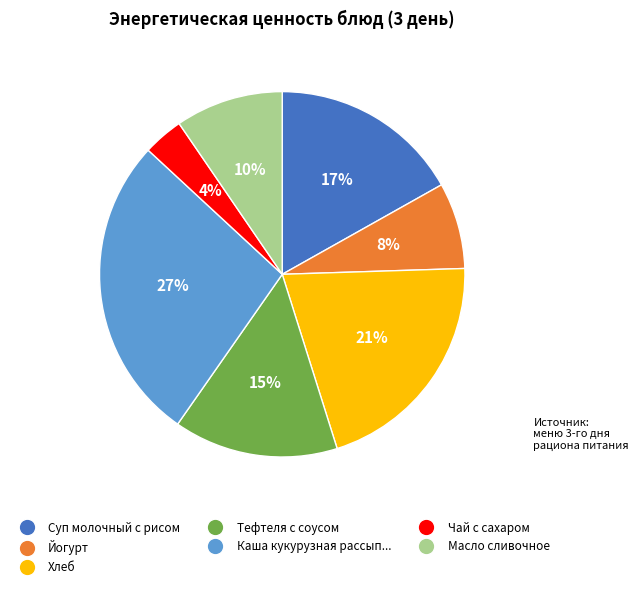

Which category has the biggest portion of the pie?

Каша кукурузная рассып...